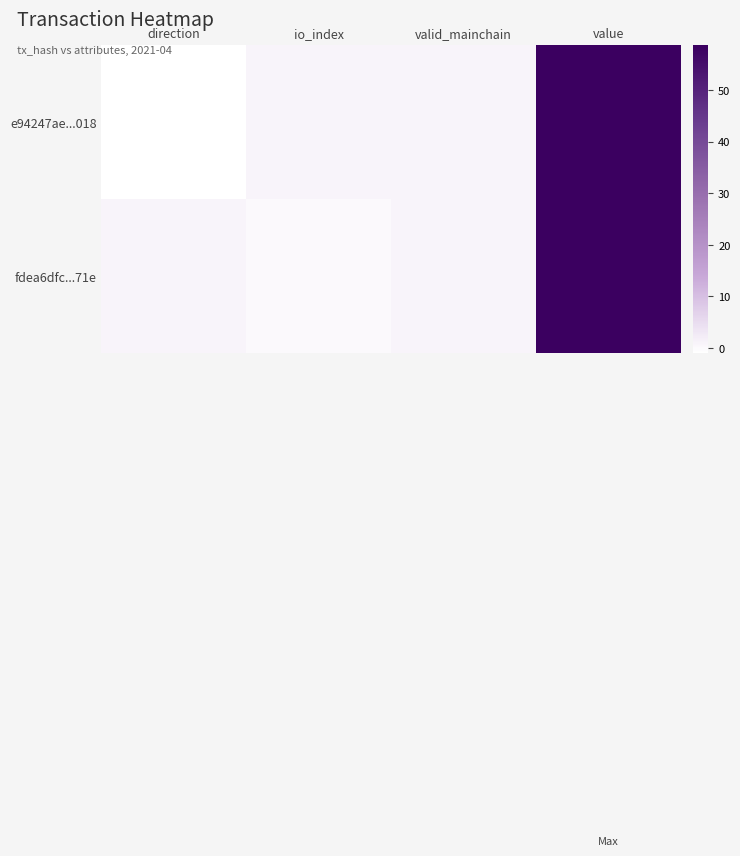

At direction, list the series in order from largest to smallest.

fdea6dfc...71e, e94247ae...018